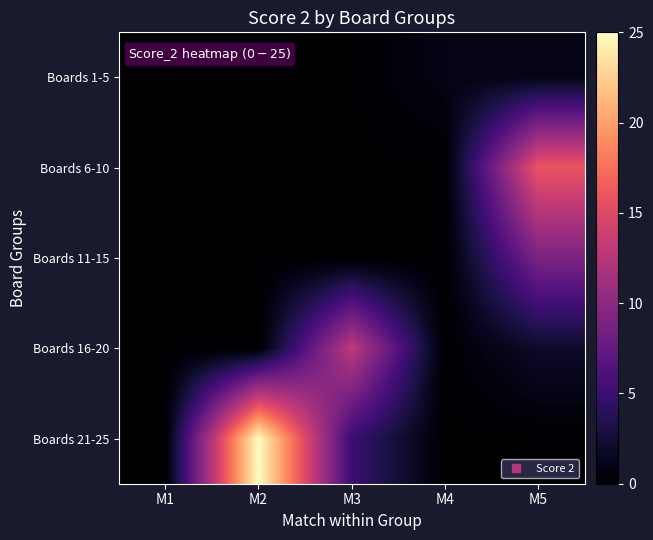

Which series has the widest spread of values?

Boards 21-25